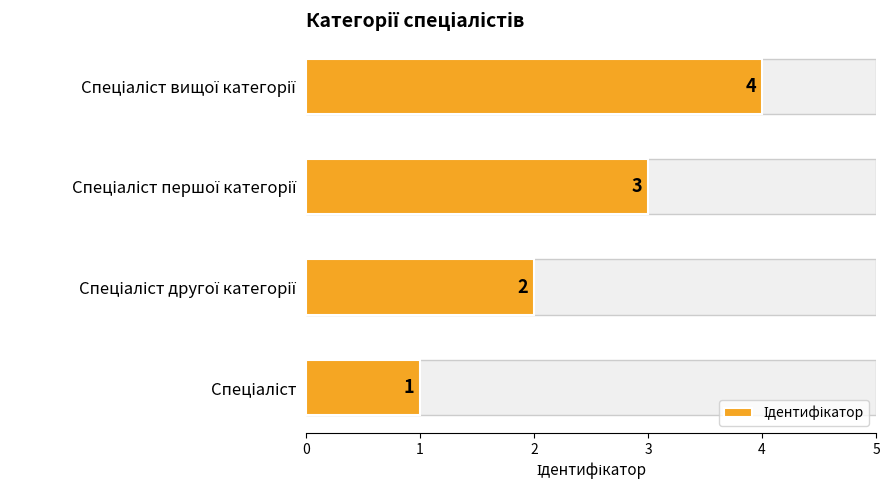

What is the maximum value shown in the chart?

4